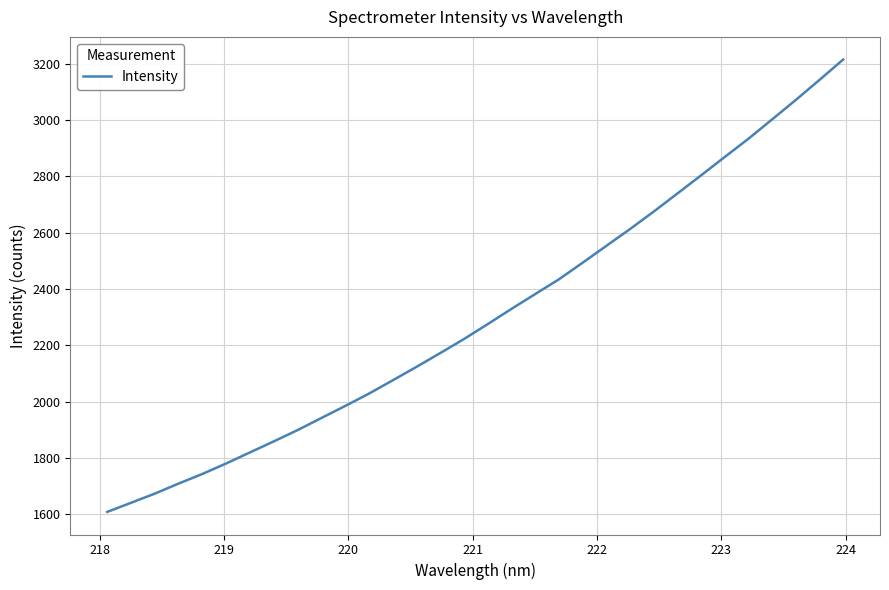

What is the smallest value displayed?

1608.8